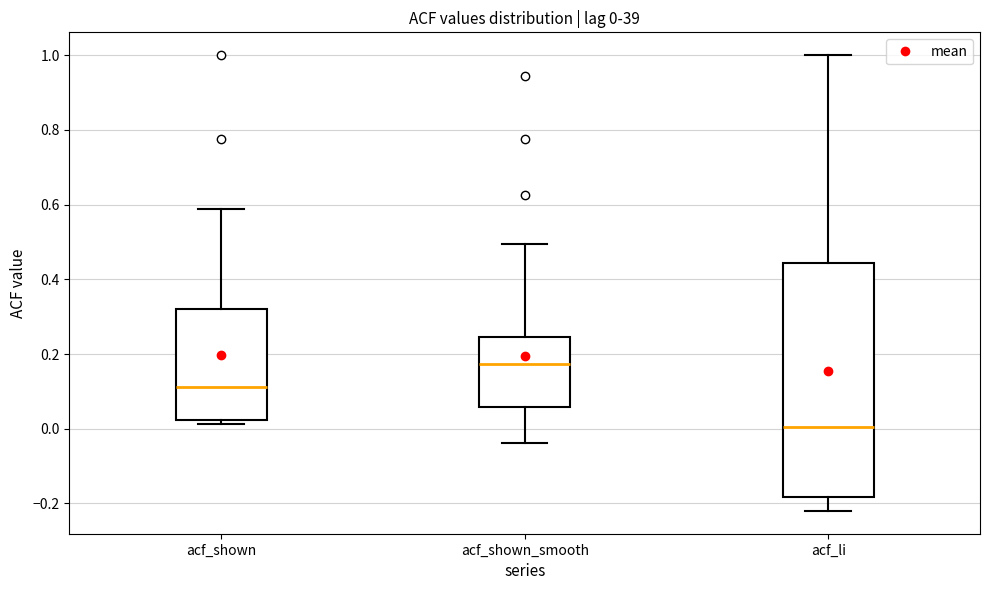

Which box is the tallest, from its lower edge to its upper edge?

acf_li